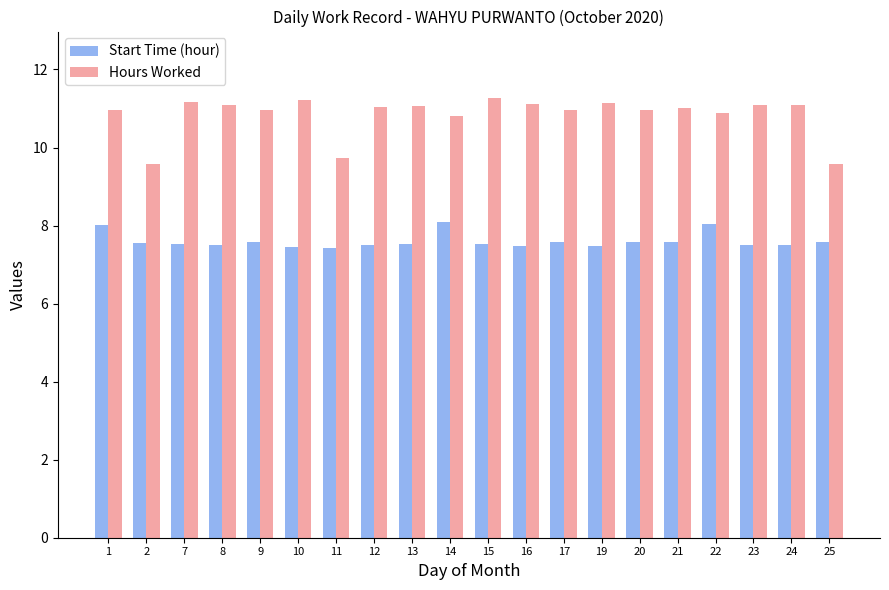

What is the value of the Start Time (hour) bar at the 3rd from the left?

7.5